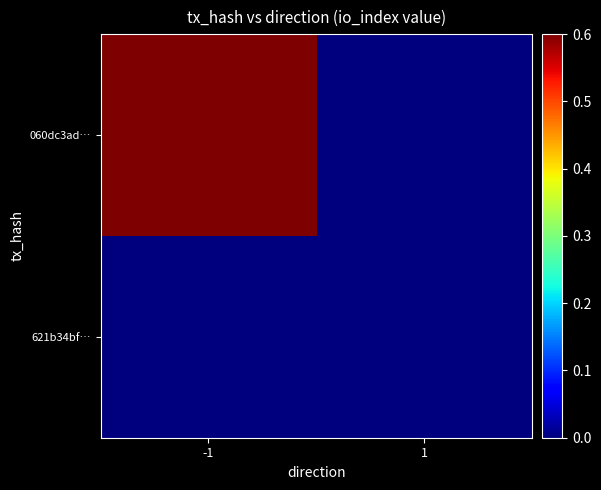

What is the maximum value shown in the chart?

1.0